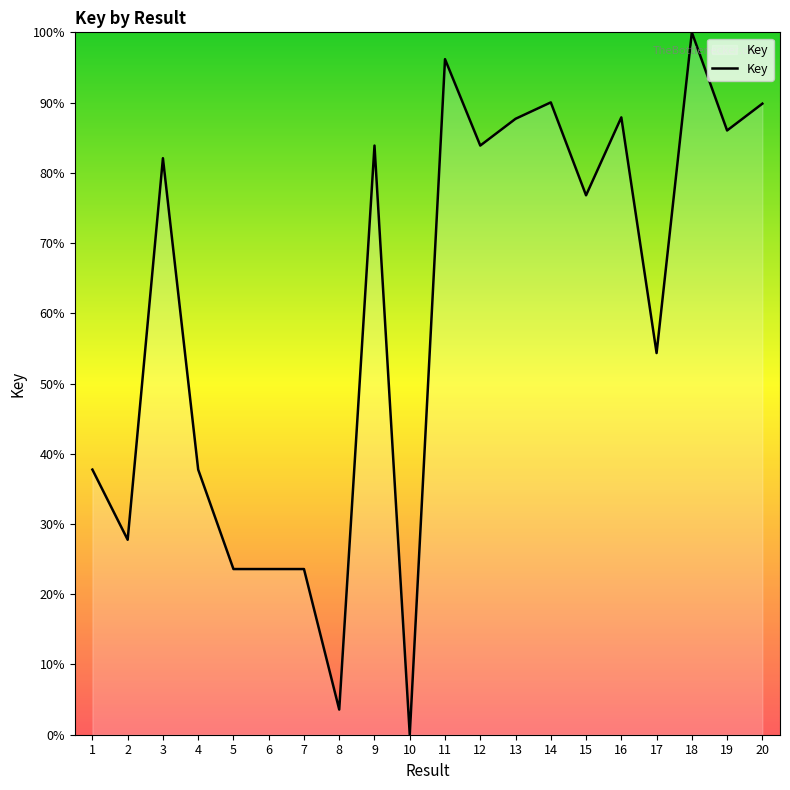

At which label does the data first exceed 82?

3